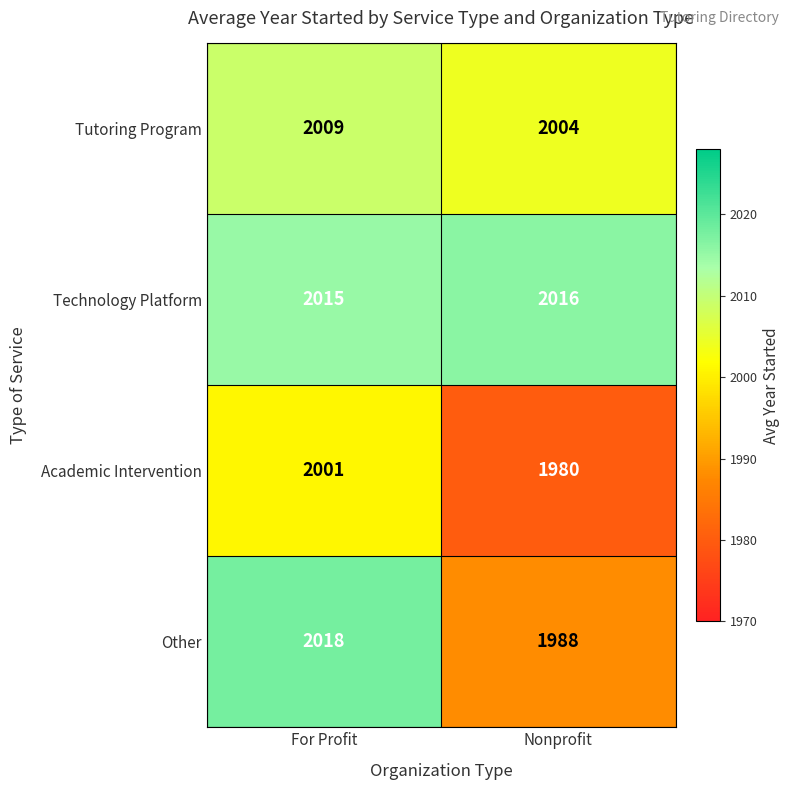

Reading left to right, list all the values displayed in this chart.

Tutoring Program: 2009	2004
Technology Platform: 2015	2016
Academic Intervention: 2001	1980
Other: 2018	1988